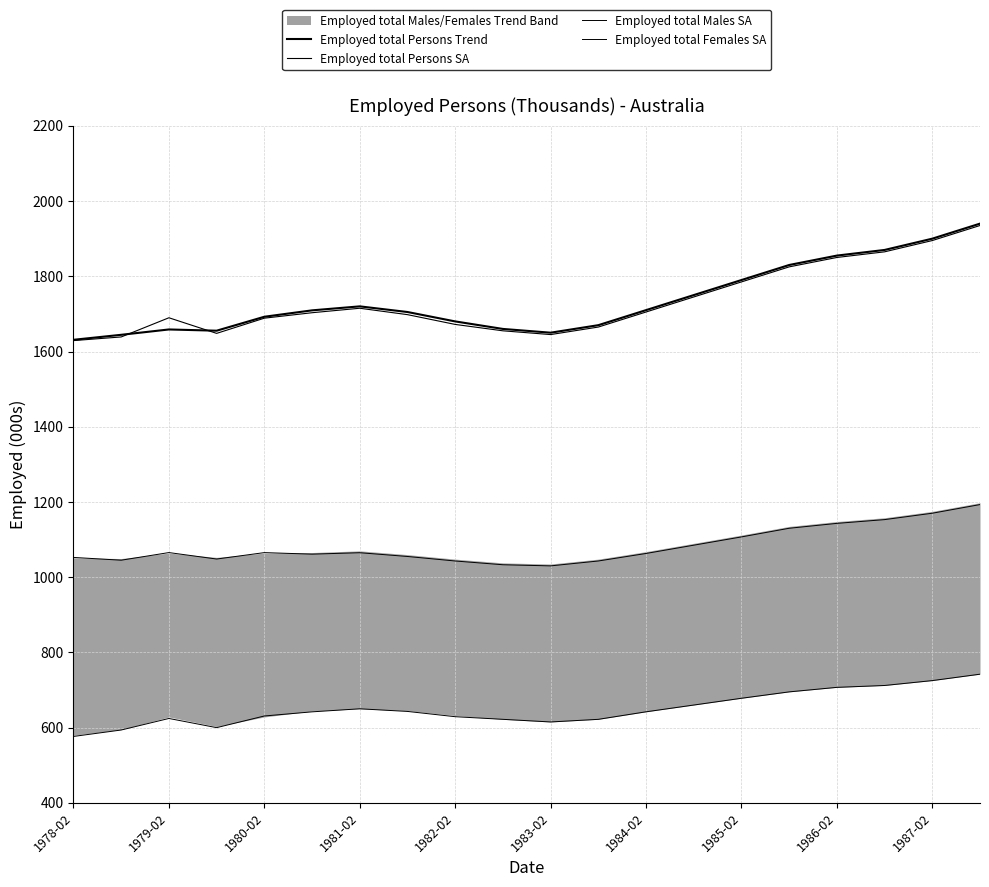

Which series changed the most between 1980-02 and 1985-02?

Employed total Persons Trend